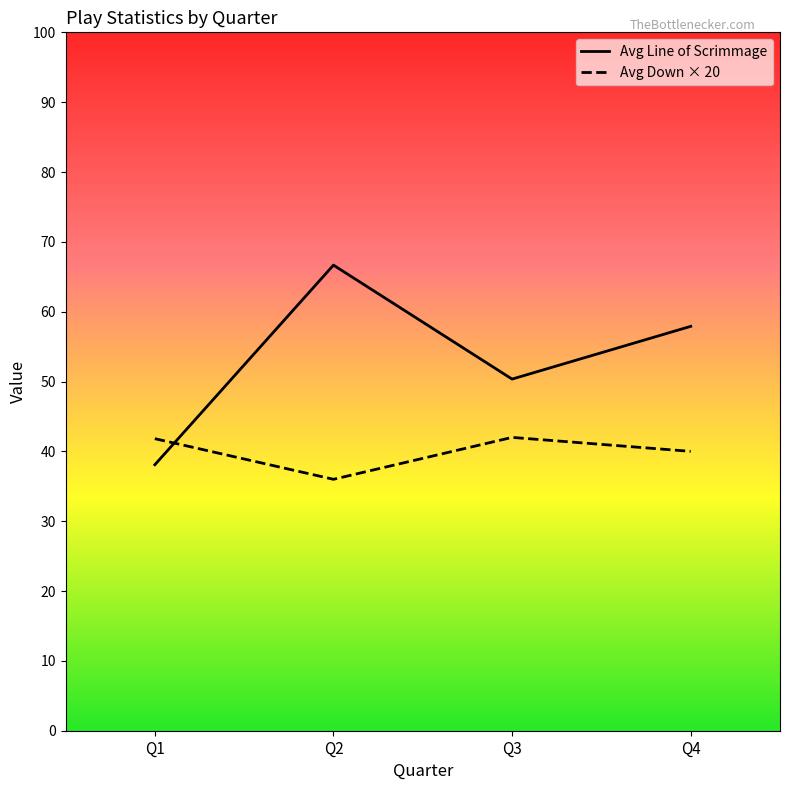

The value of Avg Down × 20 at Q2 is 36.0. True or false?

True